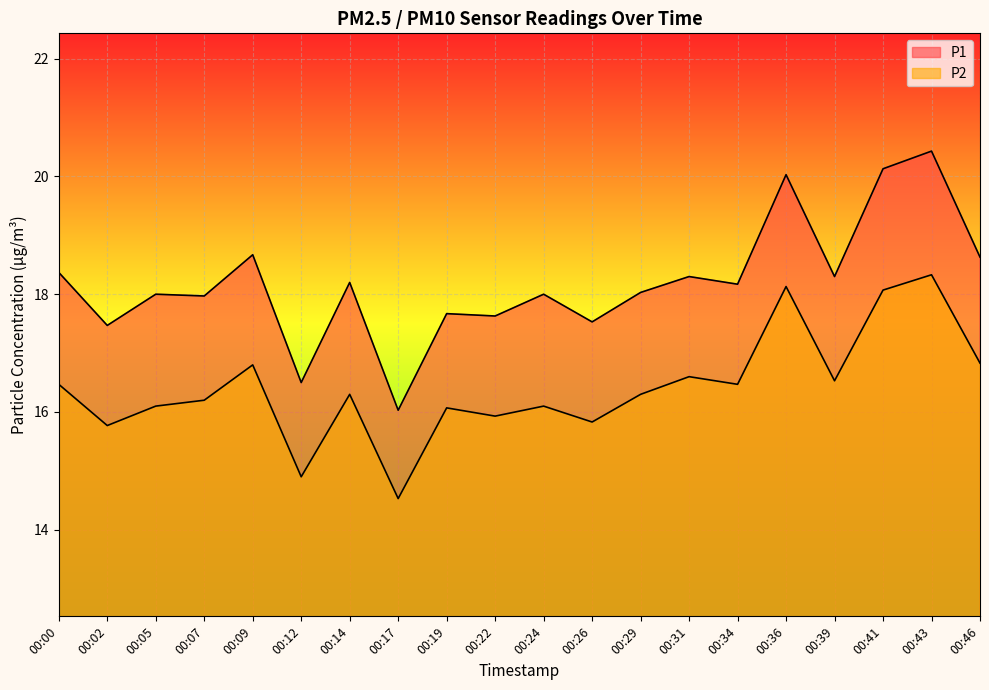

Reading left to right, list all the values displayed in this chart.

P1: 18.4	17.5	18.0	18.0	18.7	16.5	18.2	16.0	17.7	17.6	18.0	17.5	18.0	18.3	18.2	20.0	18.3	20.1	20.4	18.6
P2: 16.5	15.8	16.1	16.2	16.8	14.9	16.3	14.5	16.1	15.9	16.1	15.8	16.3	16.6	16.5	18.1	16.5	18.1	18.3	16.8